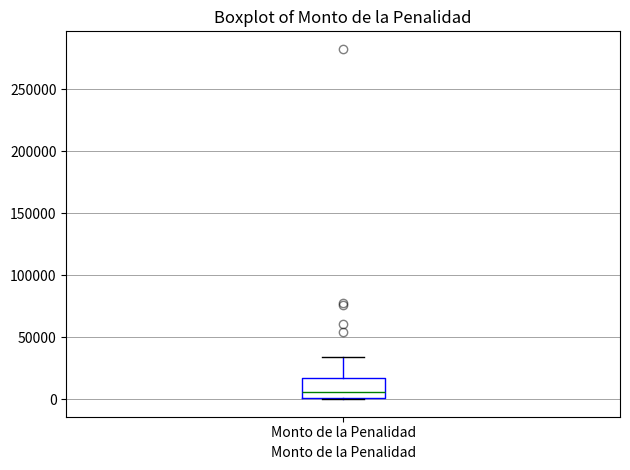

Transcribe this box plot: give where the median line is, the range the box spans, and where the two whiskers end, as read against the y-axis. The values are not printed on the chart, so give them approximately, as read against the axis.

median 5000, box 0 to 15000, whiskers 0 to 35000